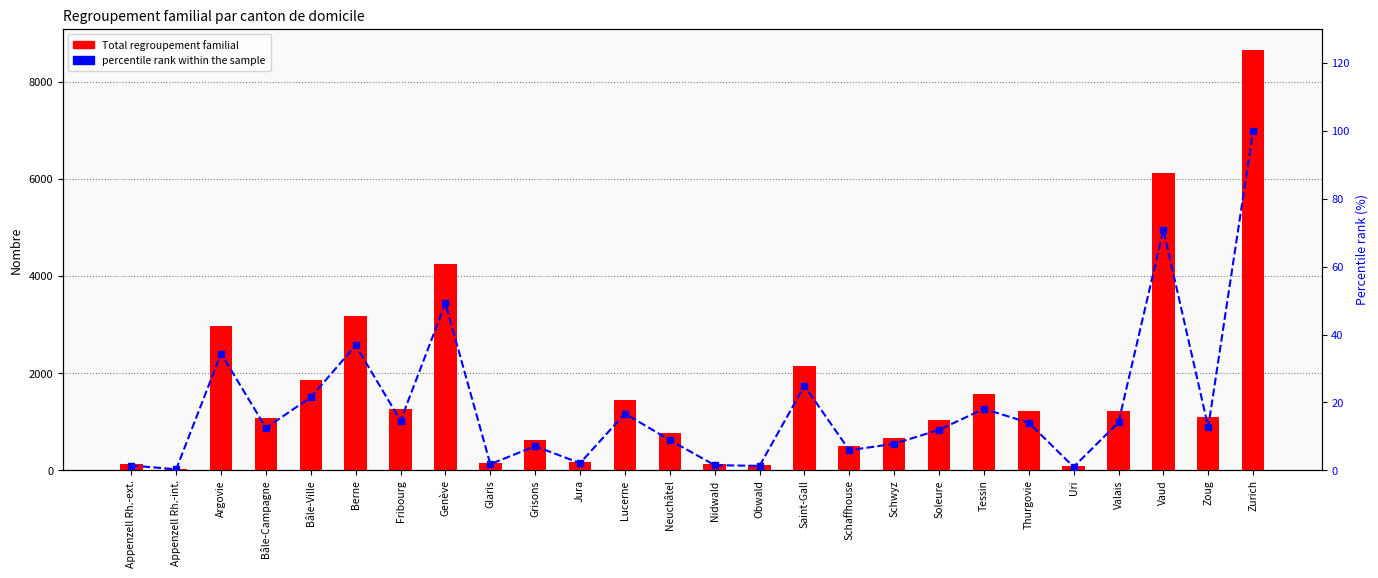

Rank the categories by Total regroupement familial value from lowest to highest.

Appenzell Rh.-int., Uri, Obwald, Appenzell Rh.-ext., Nidwald, Glaris, Jura, Schaffhouse, Grisons, Schwyz, Neuchâtel, Soleure, Bâle-Campagne, Zoug, Thurgovie, Valais, Fribourg, Lucerne, Tessin, Bâle-Ville, Saint-Gall, Argovie, Berne, Genève, Vaud, Zurich